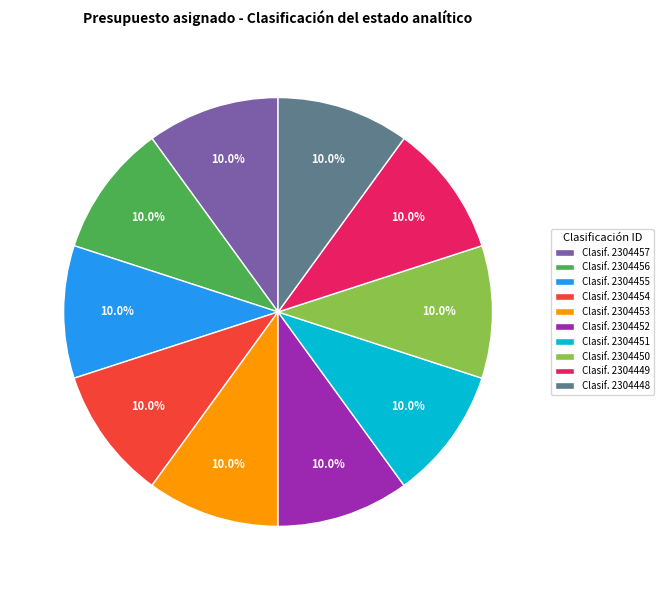

Is there a majority slice in this chart?

No